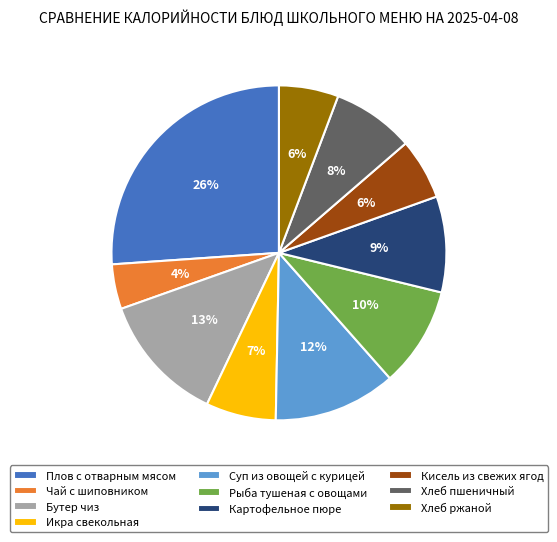

Does Кисель из свежих ягод account for over 50% of the chart?

No